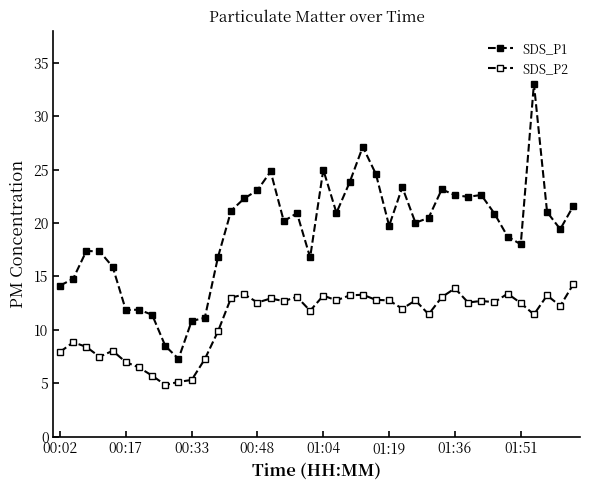

How many categories are shown in the chart?

40